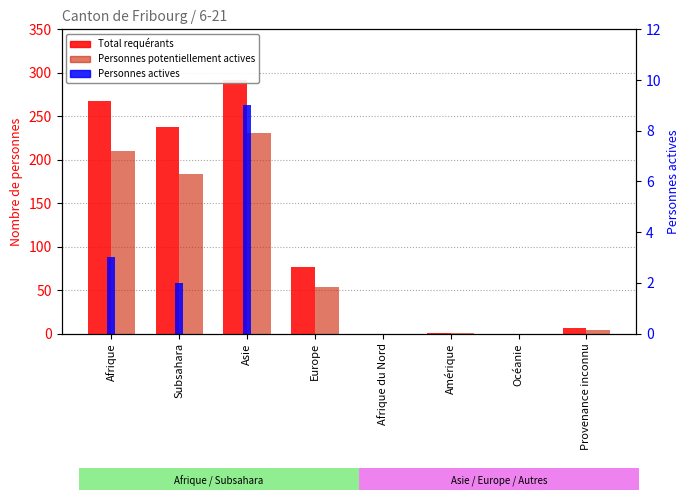

How many data points does each series have?

8